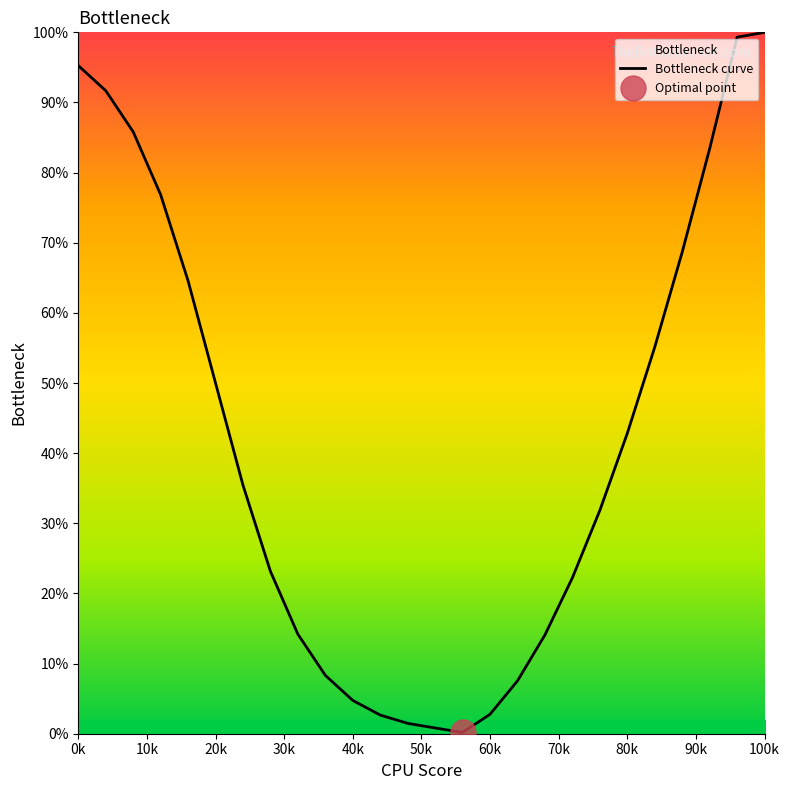

Reading left to right, list all the values displayed in this chart.

95.3	91.7	85.8	76.9	64.6	50.0	35.4	23.1	14.2	8.3	4.7	2.7	1.5	0.8	0.2	2.8	7.5	14.1	22.2	31.8	42.8	55.1	68.7	83.4	99.3	100.0